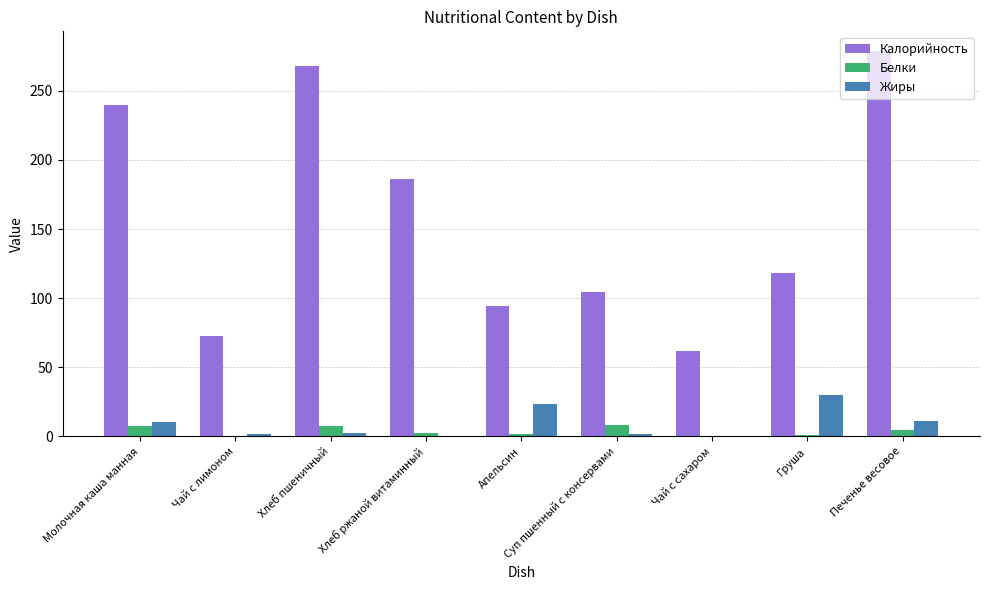

The value of Жиры at Чай с сахаром is 0.0. True or false?

True